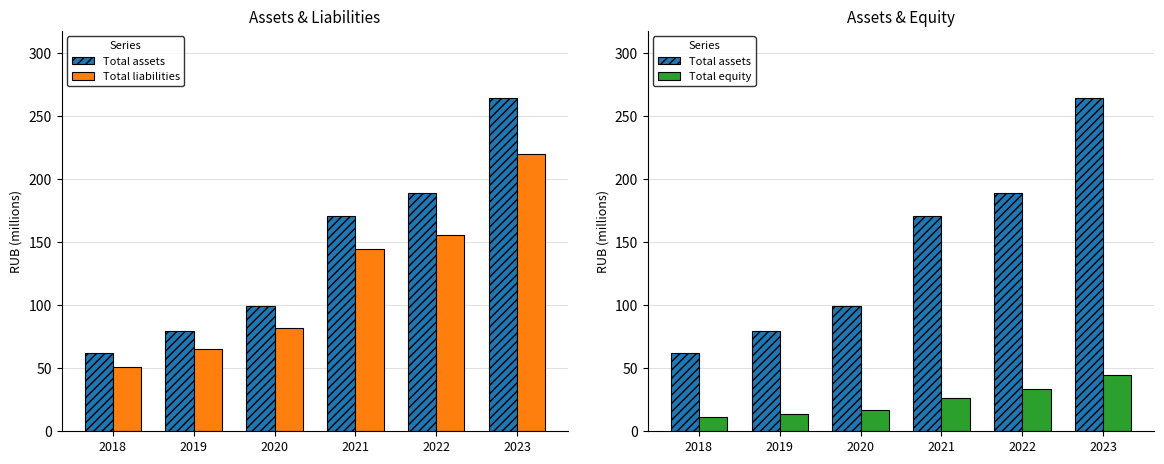

What is the maximum value shown in the chart?

264.7